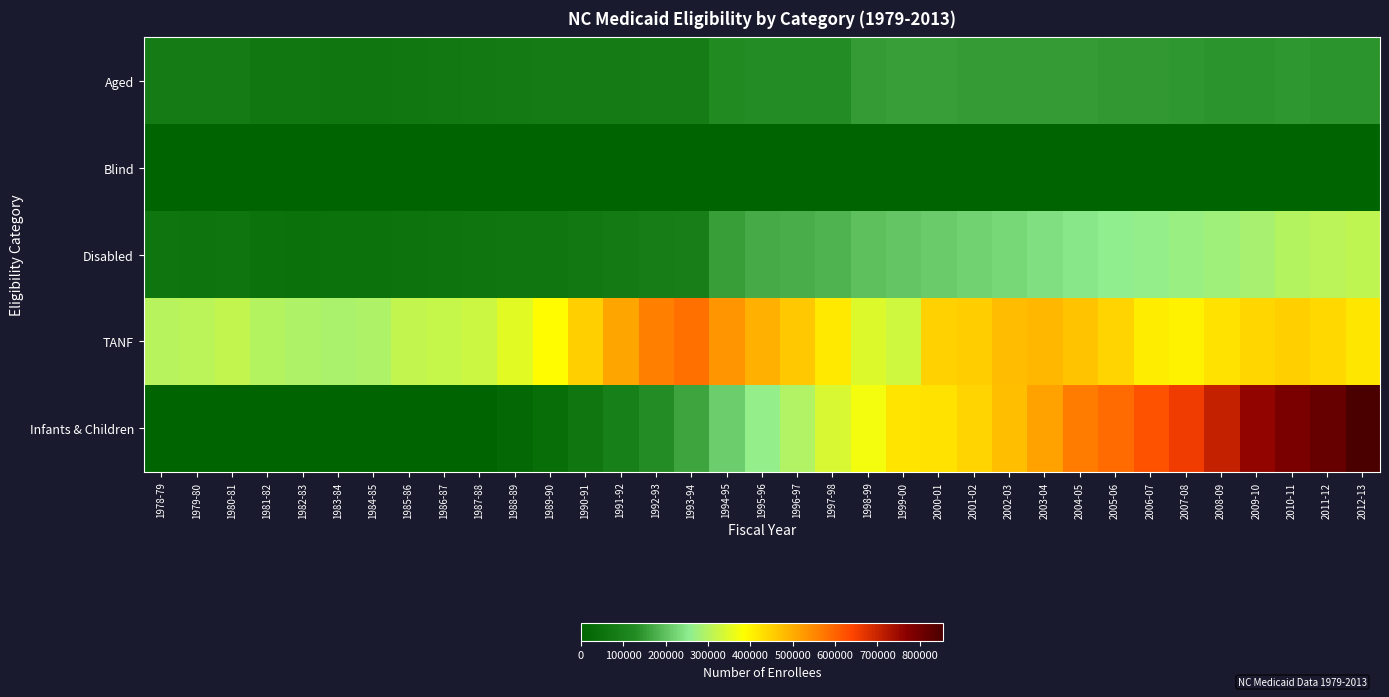

Reading left to right, what are all the values shown in this chart?

Aged: 1978-79=82930	1979-80=82859	1980-81=80725	1981-82=70010	1982-83=67330	1983-84=65203	1984-85=65849	1985-86=69193	1986-87=72295	1987-88=76308	1988-89=80044	1989-90=80266	1990-91=81466	1991-92=83337	1992-93=85702	1993-94=86111	1994-95=127514	1995-96=131496	1996-97=132173	1997-98=131332	1998-99=152582	1999-00=154222	2000-01=154284	2001-02=153282	2002-03=151672	2003-04=151478	2004-05=151512	2005-06=149961	2006-07=147813	2007-08=145898	2008-09=143144	2009-10=142130	2010-11=143563	2011-12=143191	2012-13=143508
Blind: 1978-79=3219	1979-80=2878	1980-81=2656	1981-82=2349	1982-83=2000	1983-84=1755	1984-85=1634	1985-86=1554	1986-87=1462	1987-88=1394	1988-89=1304	1989-90=1220	1990-91=1116	1991-92=1064	1992-93=1003	1993-94=929	1994-95=2716	1995-96=2710	1996-97=2593	1997-98=2531	1998-99=2497	1999-00=2428	2000-01=2357	2001-02=2334	2002-03=2226	2003-04=2177	2004-05=2130	2005-06=2084	2006-07=1988	2007-08=1923	2008-09=1946	2009-10=1944	2010-11=1992	2011-12=1992	2012-13=1964
Disabled: 1978-79=59187	1979-80=56265	1980-81=56773	1981-82=48266	1982-83=46537	1983-84=46728	1984-85=48349	1985-86=51959	1986-87=54924	1987-88=58258	1988-89=62419	1989-90=64875	1990-91=71397	1991-92=79282	1992-93=87664	1993-94=90889	1994-95=155215	1995-96=171204	1996-97=176160	1997-98=180461	1998-99=199523	1999-00=205205	2000-01=212798	2001-02=221813	2002-03=228159	2003-04=238810	2004-05=249921	2005-06=257344	2006-07=261594	2007-08=267843	2008-09=275497	2009-10=286747	2010-11=299123	2011-12=305786	2012-13=311154
TANF: 1978-79=301218	1979-80=307059	1980-81=315651	1981-82=298483	1982-83=293623	1983-84=288619	1984-85=293188	1985-86=313909	1986-87=317983	1987-88=323778	1988-89=352321	1989-90=387882	1990-91=451983	1991-92=513023	1992-93=562661	1993-94=581397	1994-95=533300	1995-96=496501	1996-97=462881	1997-98=414853	1998-99=344621	1999-00=330113	2000-01=450472	2001-02=456148	2002-03=478641	2003-04=485856	2004-05=468711	2005-06=446108	2006-07=410325	2007-08=403565	2008-09=426822	2009-10=442778	2010-11=452172	2011-12=439595	2012-13=419874
Infants & Children: 1978-79=0	1979-80=0	1980-81=0	1981-82=0	1982-83=0	1983-84=0	1984-85=0	1985-86=0	1986-87=0	1987-88=6543	1988-89=19615	1989-90=36429	1990-91=61210	1991-92=94922	1992-93=132348	1993-94=162417	1994-95=216888	1995-96=261525	1996-97=295882	1997-98=337849	1998-99=371986	1999-00=421158	2000-01=424436	2001-02=444299	2002-03=474557	2003-04=517251	2004-05=567060	2005-06=588417	2006-07=622292	2007-08=655311	2008-09=706667	2009-10=759465	2010-11=789179	2011-12=815971	2012-13=854454